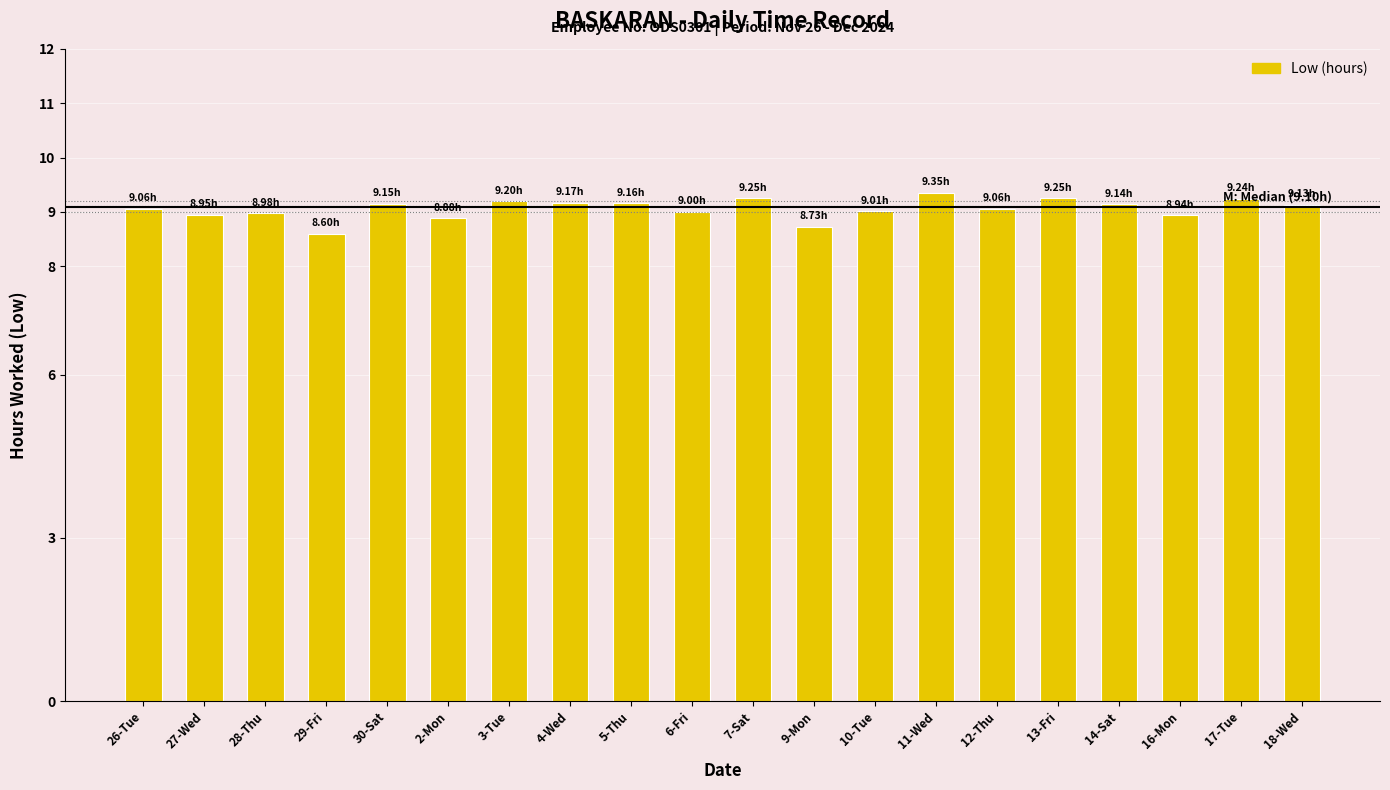

What is the sum of the values at 13-Fri and 11-Wed?

18.6